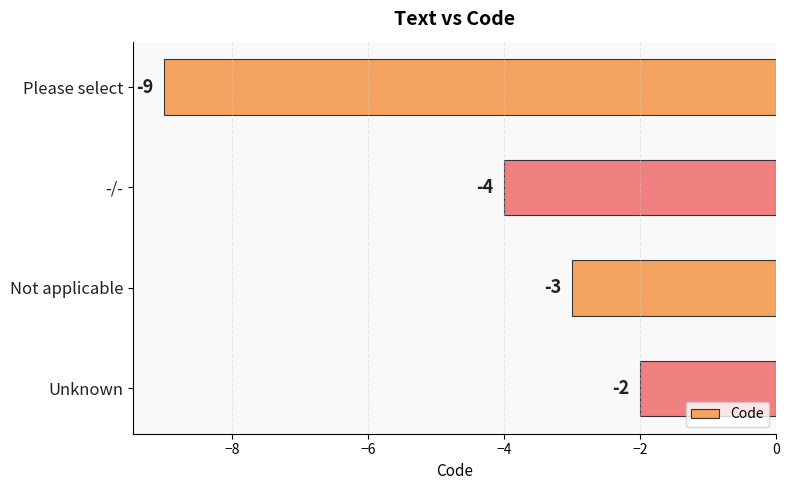

How many bars are there in total?

4